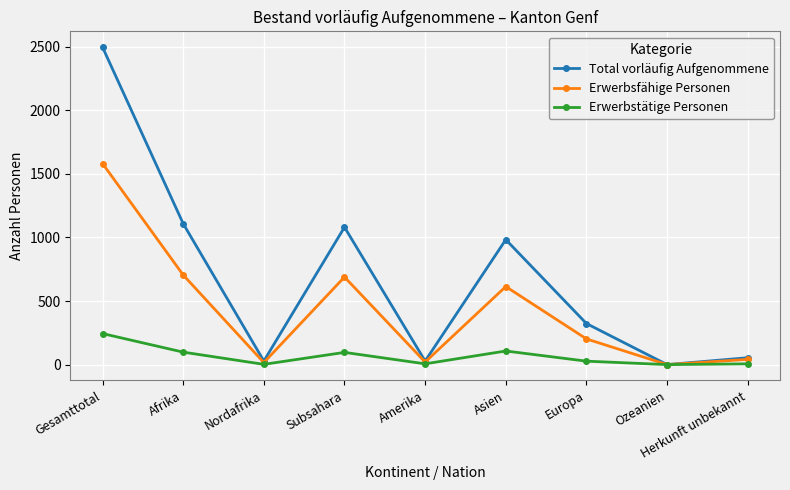

What is the label of the 5th point from the left?

Amerika